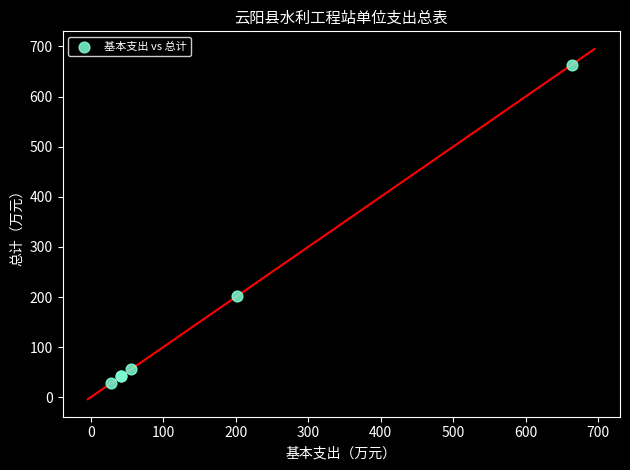

What Y value in the scatter plot is closest to 345?

202.5